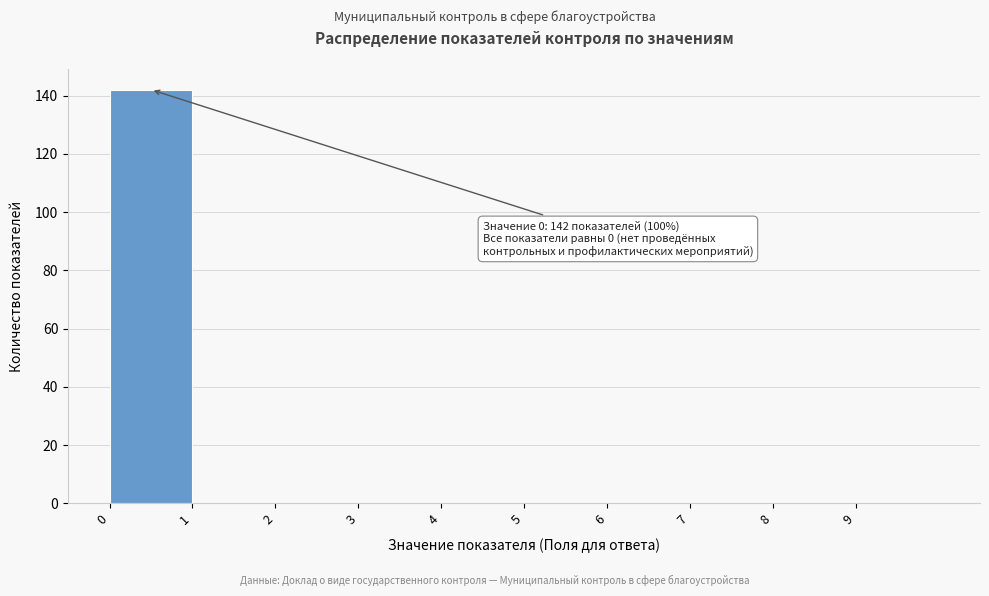

Which range on the x-axis has the tallest bar?

0 to 1